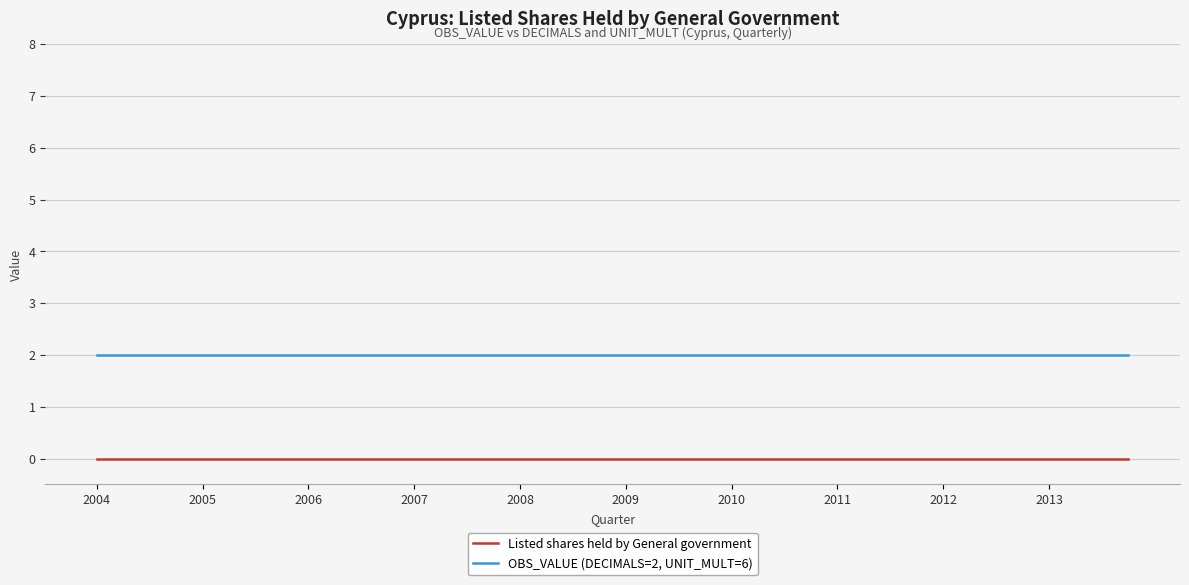

Which series has the largest total across all categories?

OBS_VALUE (DECIMALS=2, UNIT_MULT=6)